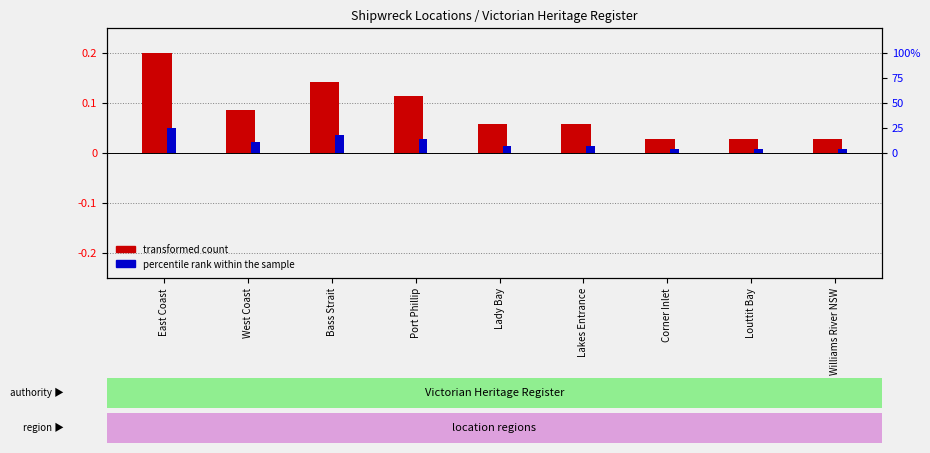

At which category is the sum across all series the highest?

East Coast